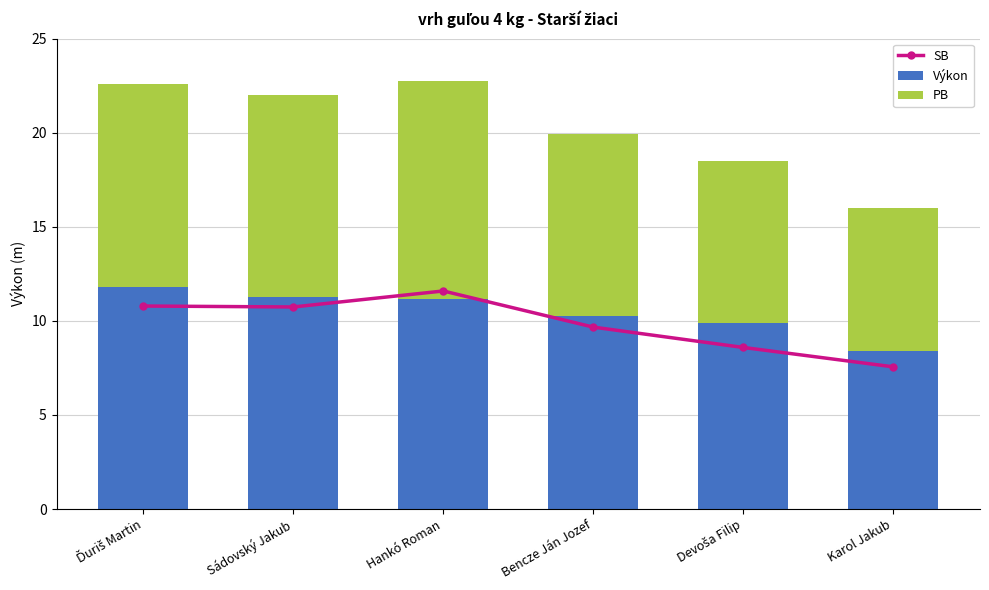

Read the SB value at Karol Jakub.

7.6